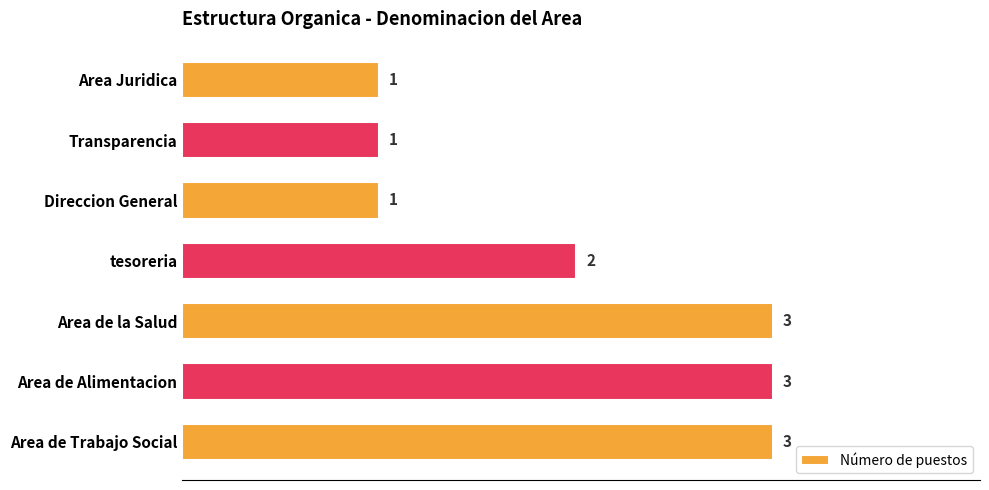

Where is the data nearest to the value 2?

tesoreria